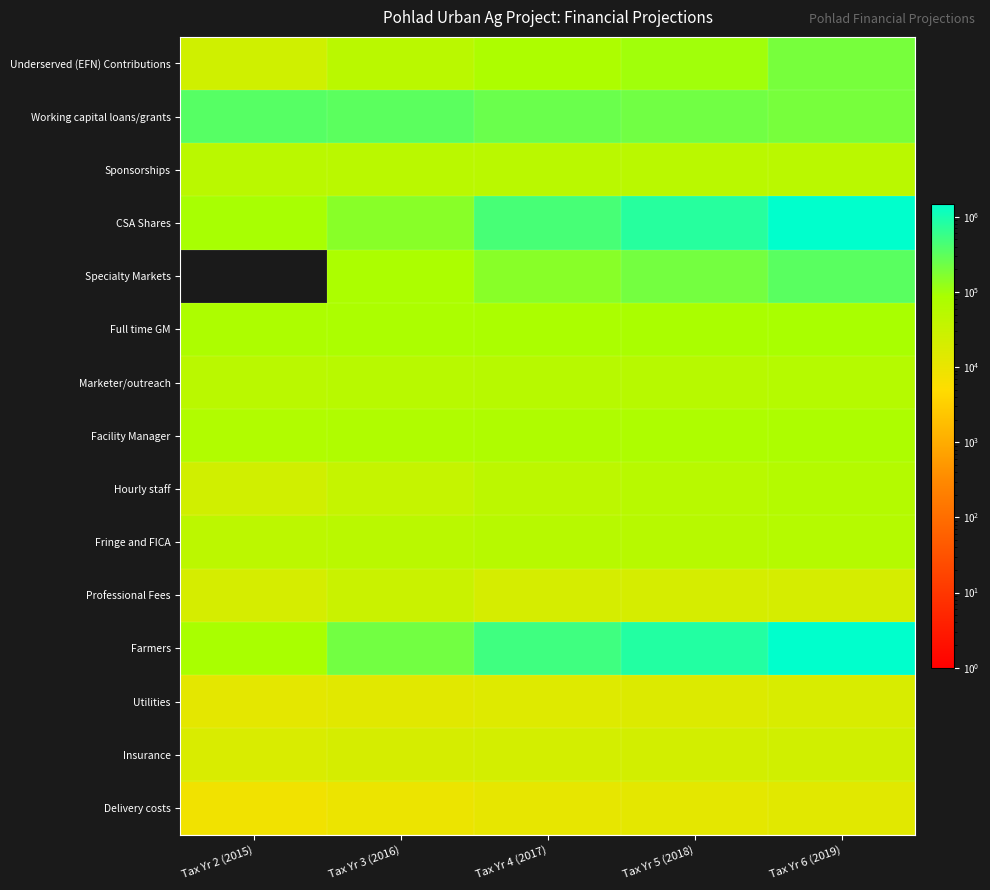

What is the maximum value shown in the chart?

1490625